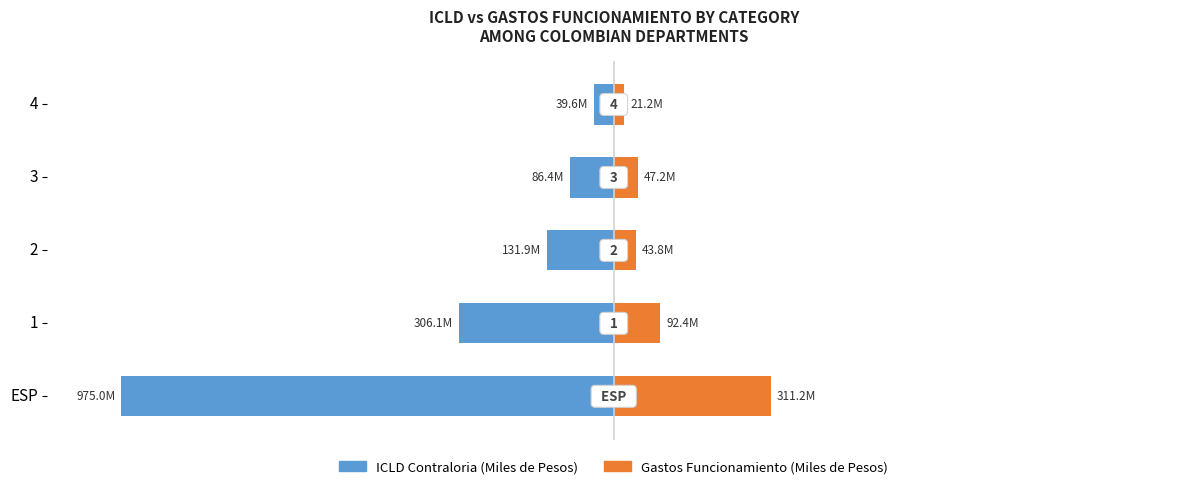

The ICLD Contraloria (Miles de Pesos) series shows -1.4 at 4. True or false?

False